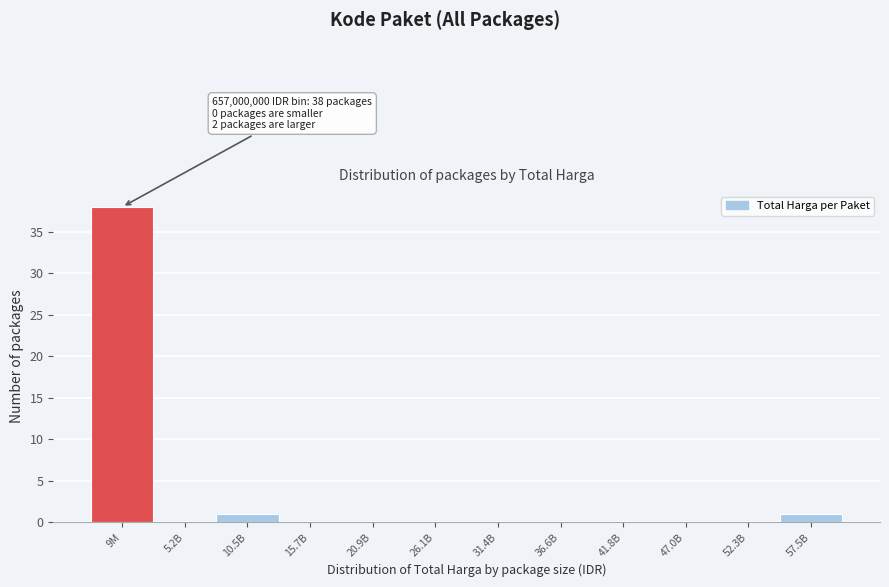

Reading left to right, list all the values displayed in this chart.

9M=38	5.2B=0	10.5B=1	15.7B=0	20.9B=0	26.1B=0	31.4B=0	36.6B=0	41.8B=0	47.0B=0	52.3B=0	57.5B=1